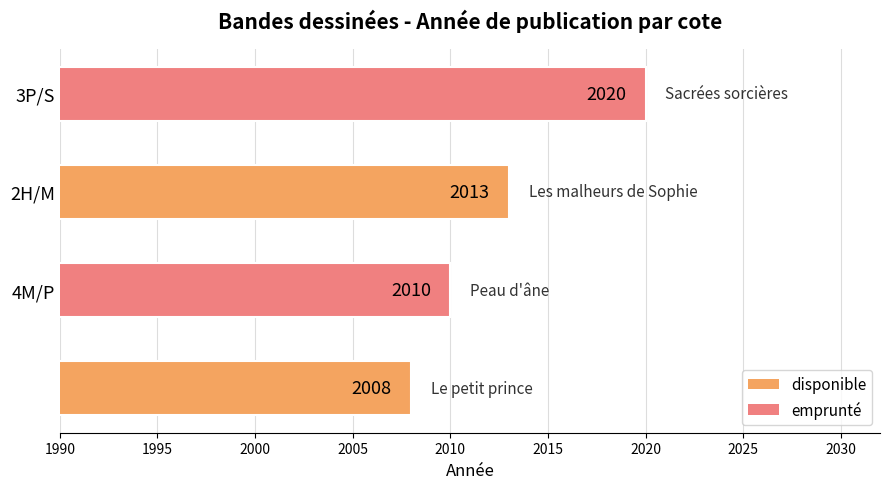

What is the sum of all values?

8051